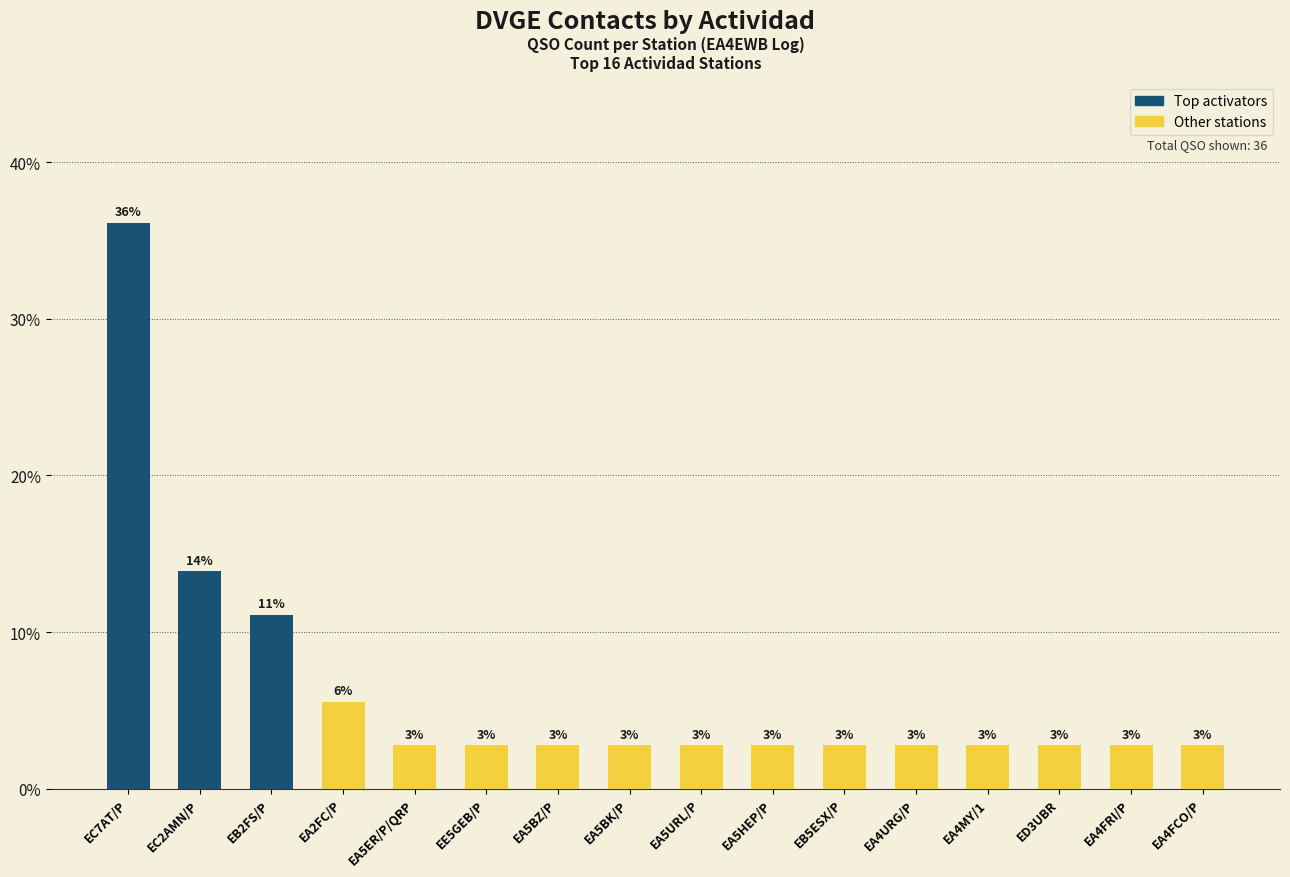

The value at EA5HEP/P is 4.0. True or false?

False